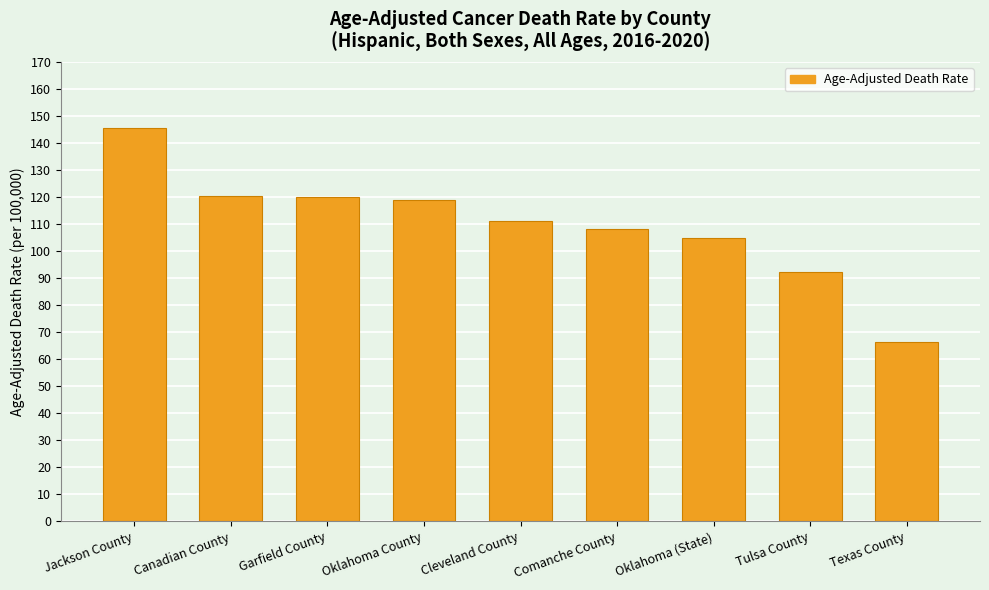

How many categories are shown in the chart?

9